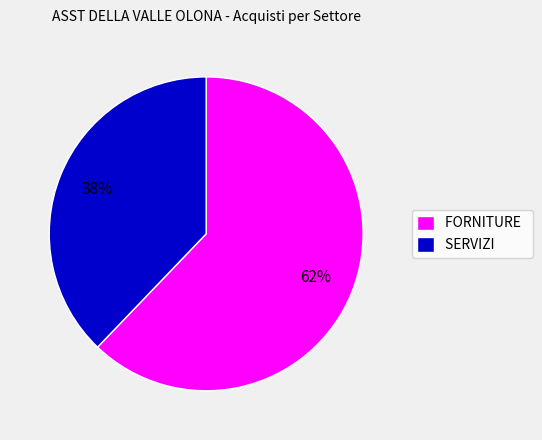

To the nearest percent, what is the difference between the largest and smallest slice percentages?

24%